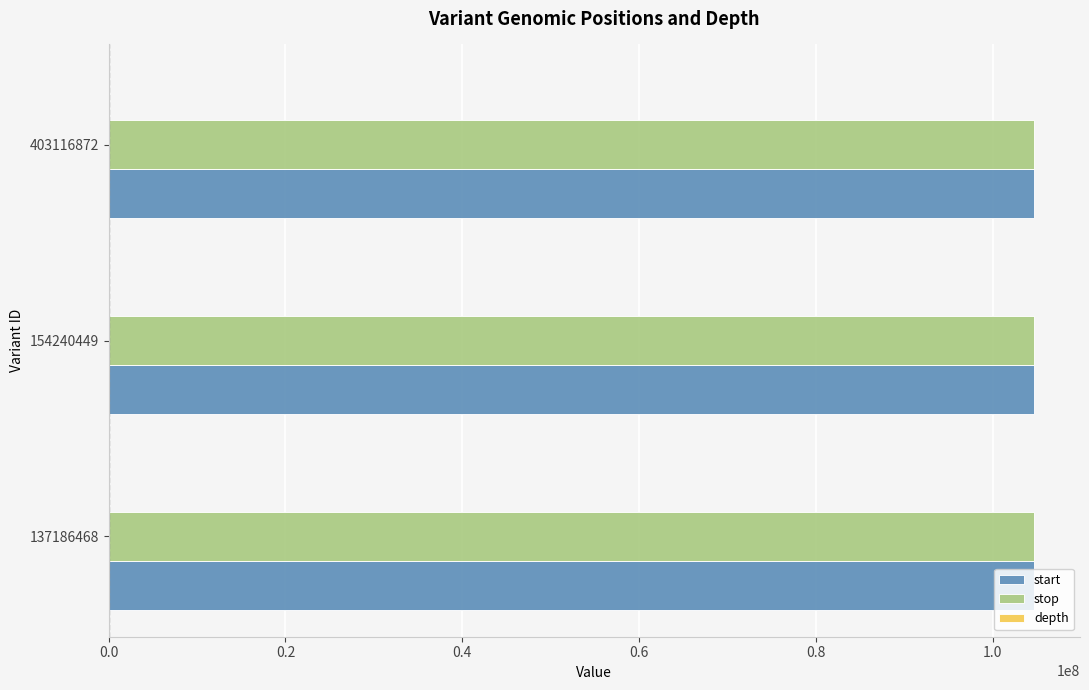

Is it true that start equals 51829422 at 154240449?

False